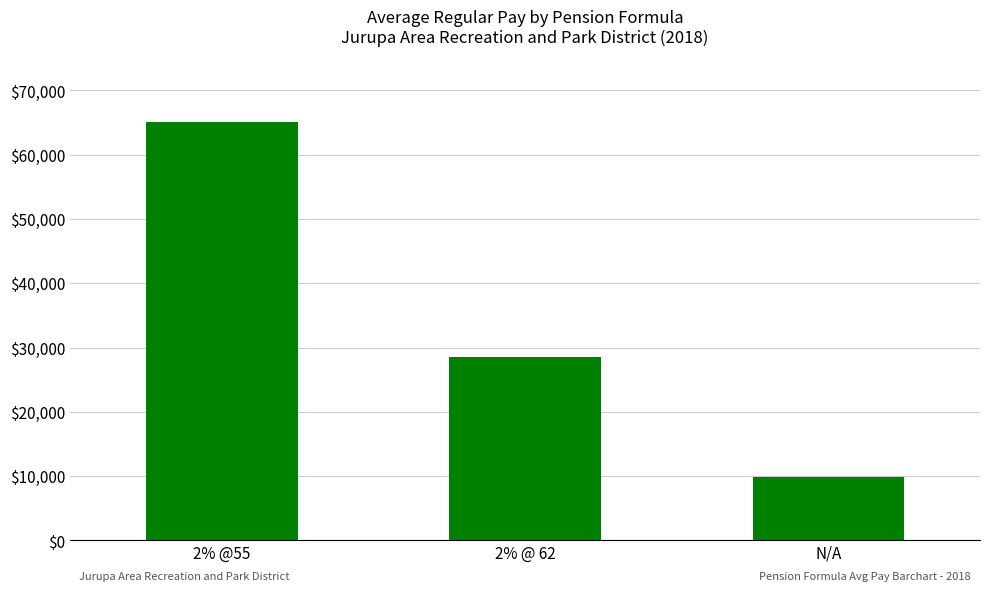

What is the label of the 3rd bar from the left?

N/A